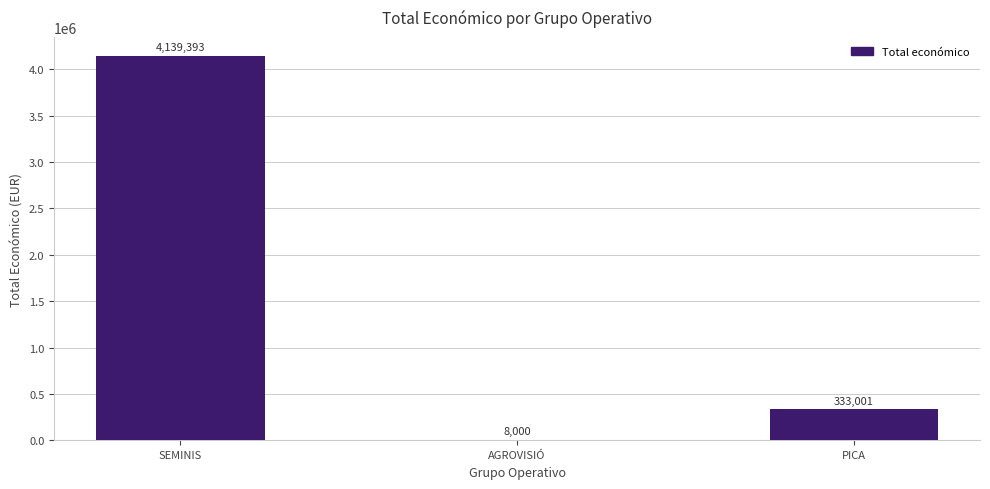

What is the sum of the values at AGROVISIÓ and PICA?

341001